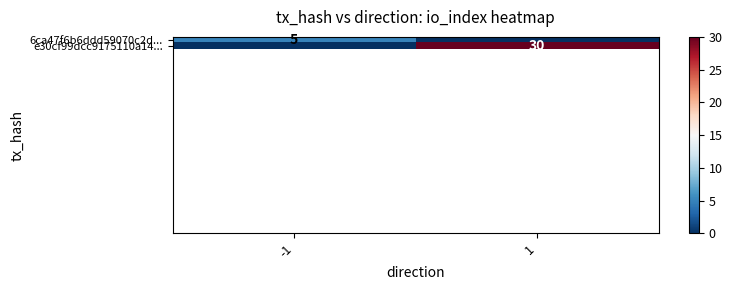

Is it true that e30cf99dcc9175110a14... equals 30 at 1?

True